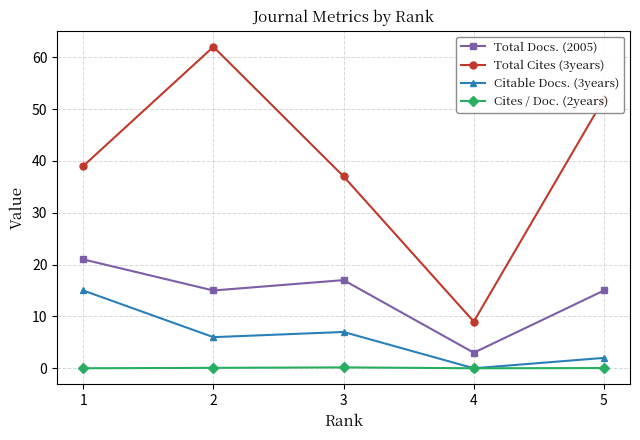

What is the greatest value displayed?

62.0